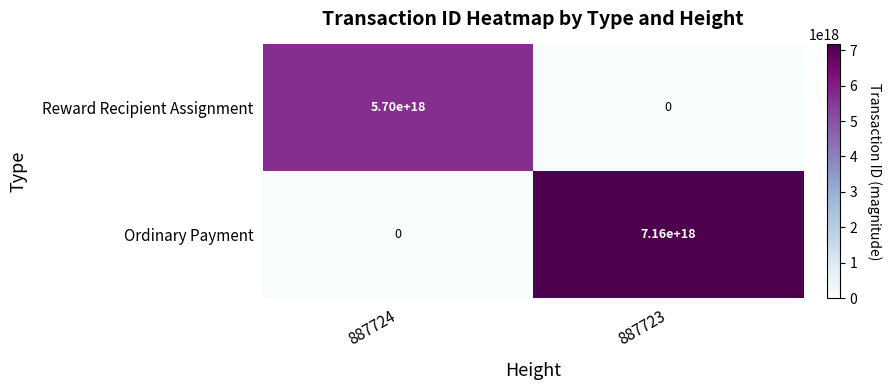

Where is Ordinary Payment nearest to the value 3580000000000000000?

887724